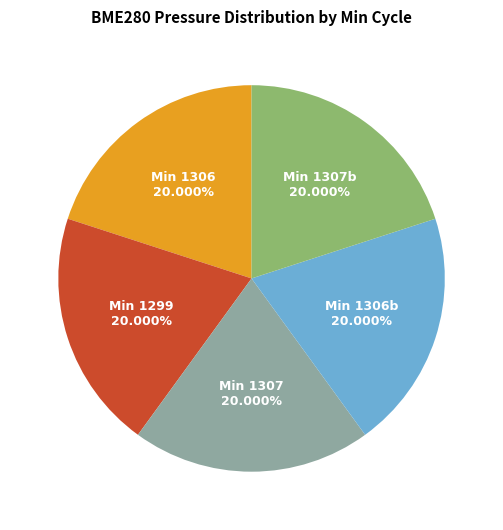

Is the sum of Min 1306 and Min 1307 greater than half?

No